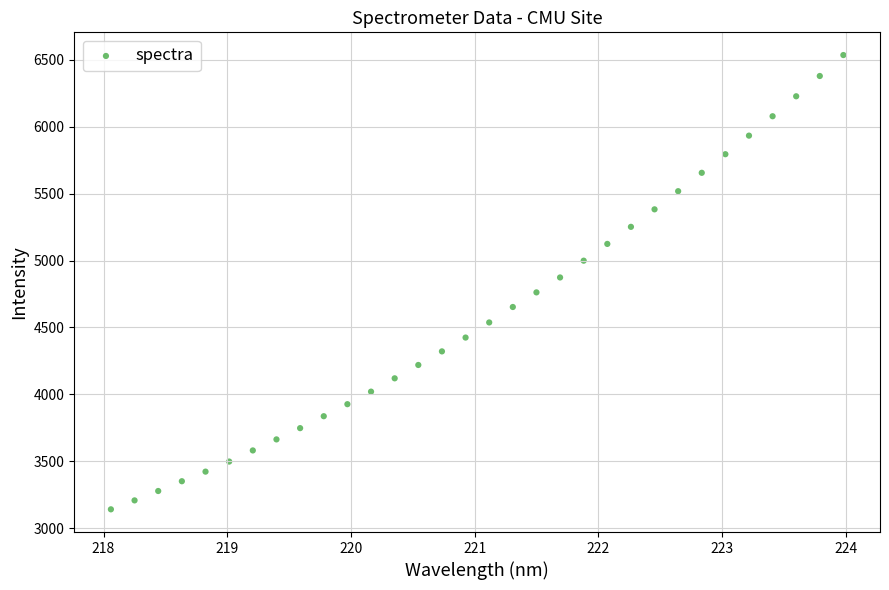

What is the range of X values (max minus min)?

5.9